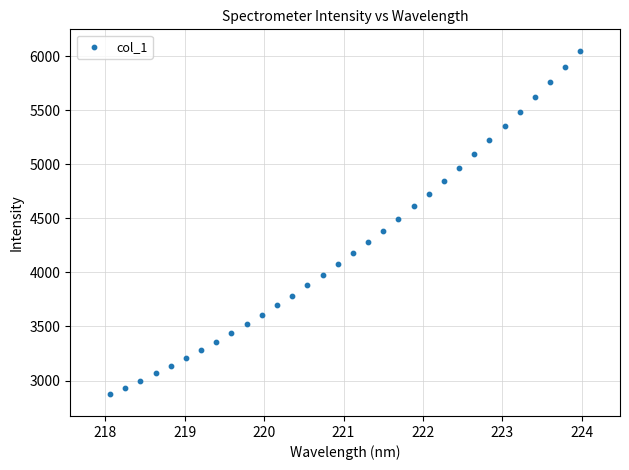

What is the range of X values (max minus min)?

5.9